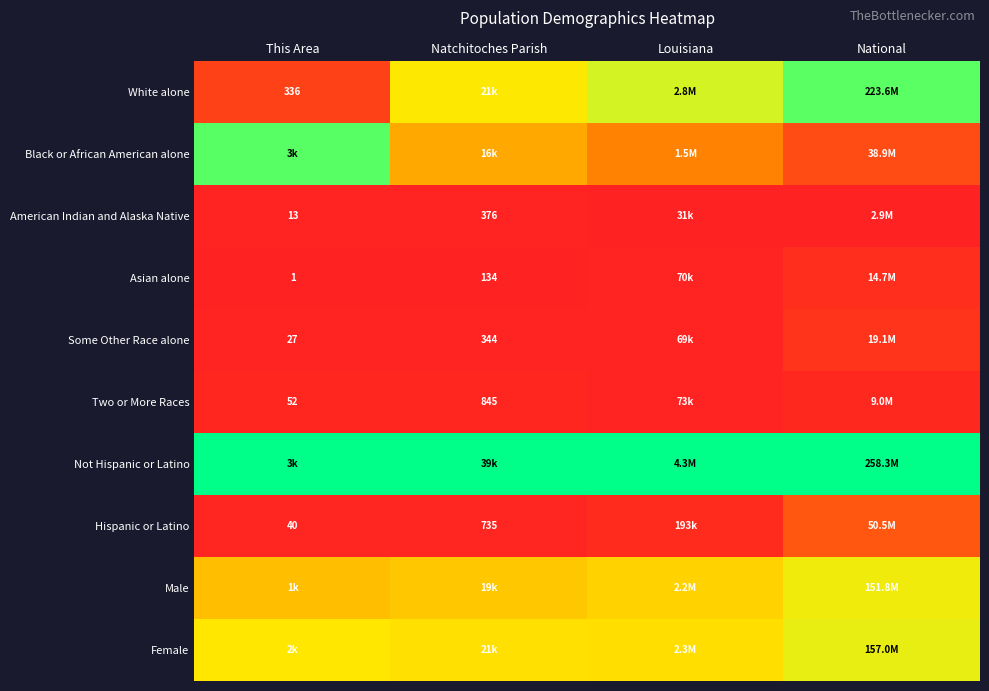

Rank the series by their maximum value, from highest to lowest.

Not Hispanic or Latino, Black or African American alone, White alone, Female, Male, Hispanic or Latino, Some Other Race alone, Asian alone, Two or More Races, American Indian and Alaska Native